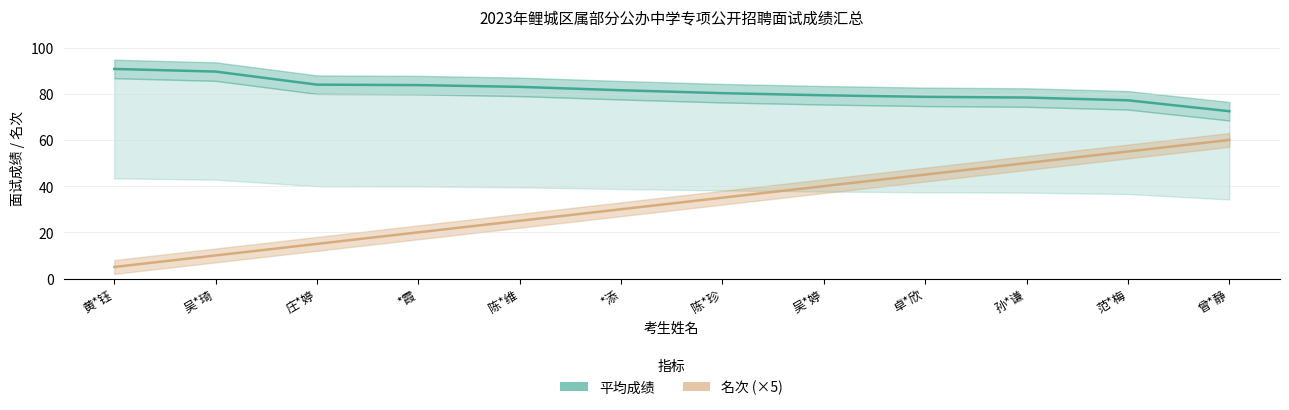

Reading left to right, extract all data points from this chart.

平均成绩: 90.7	89.6	83.9	83.7	83.0	81.5	80.2	79.3	78.7	78.4	77.2	72.4
名次 (×5): 5.0	10.0	15.0	20.0	25.0	30.0	35.0	40.0	45.0	50.0	55.0	60.0